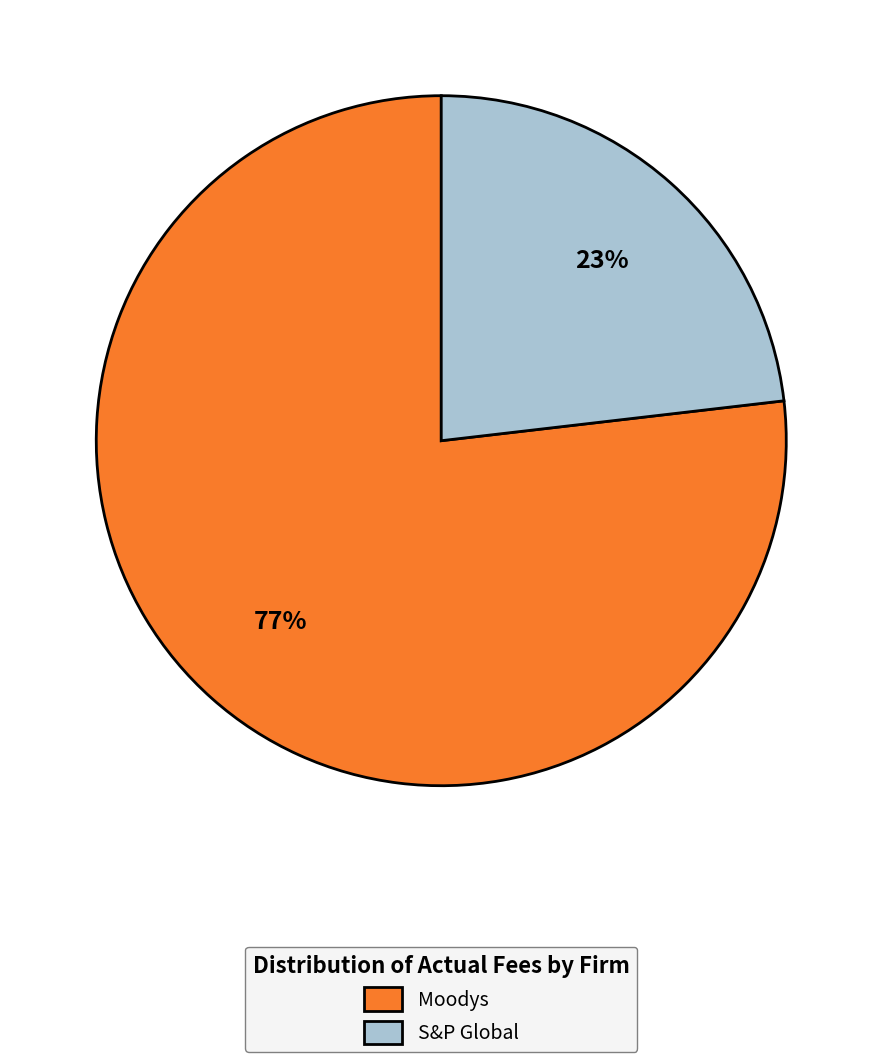

Which category has the biggest portion of the pie?

Moodys